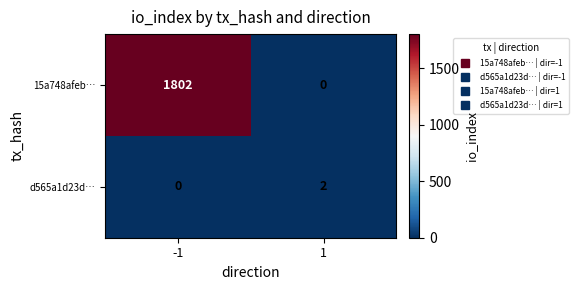

Reading left to right, extract all data points from this chart.

15a748afeb…: 1802	0
d565a1d23d…: 0	2